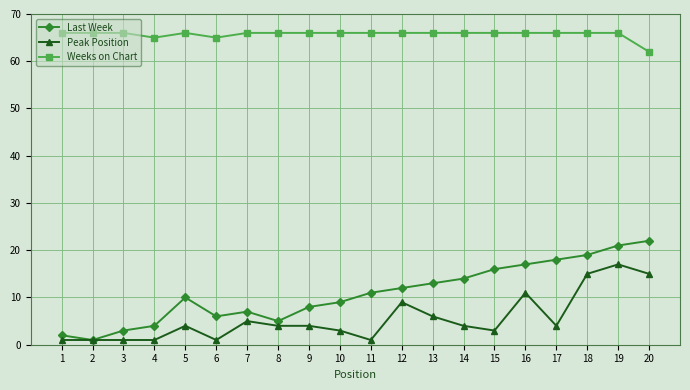

True or false: Peak Position has more than 1 interior local peaks.

True